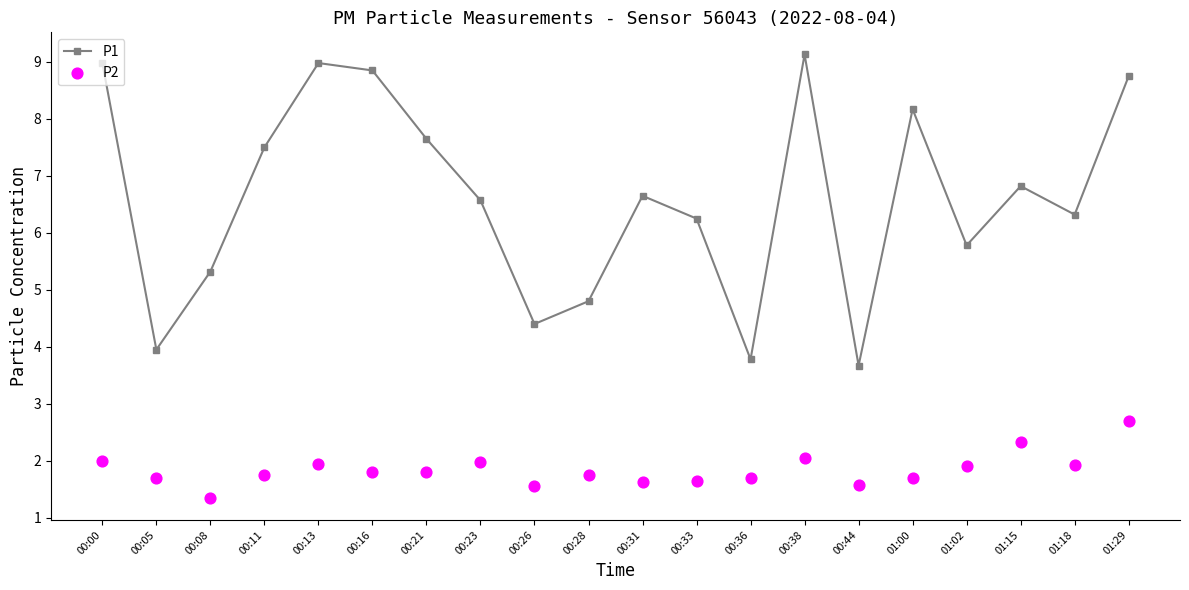

What is the total value across all series at 00:31?

8.3